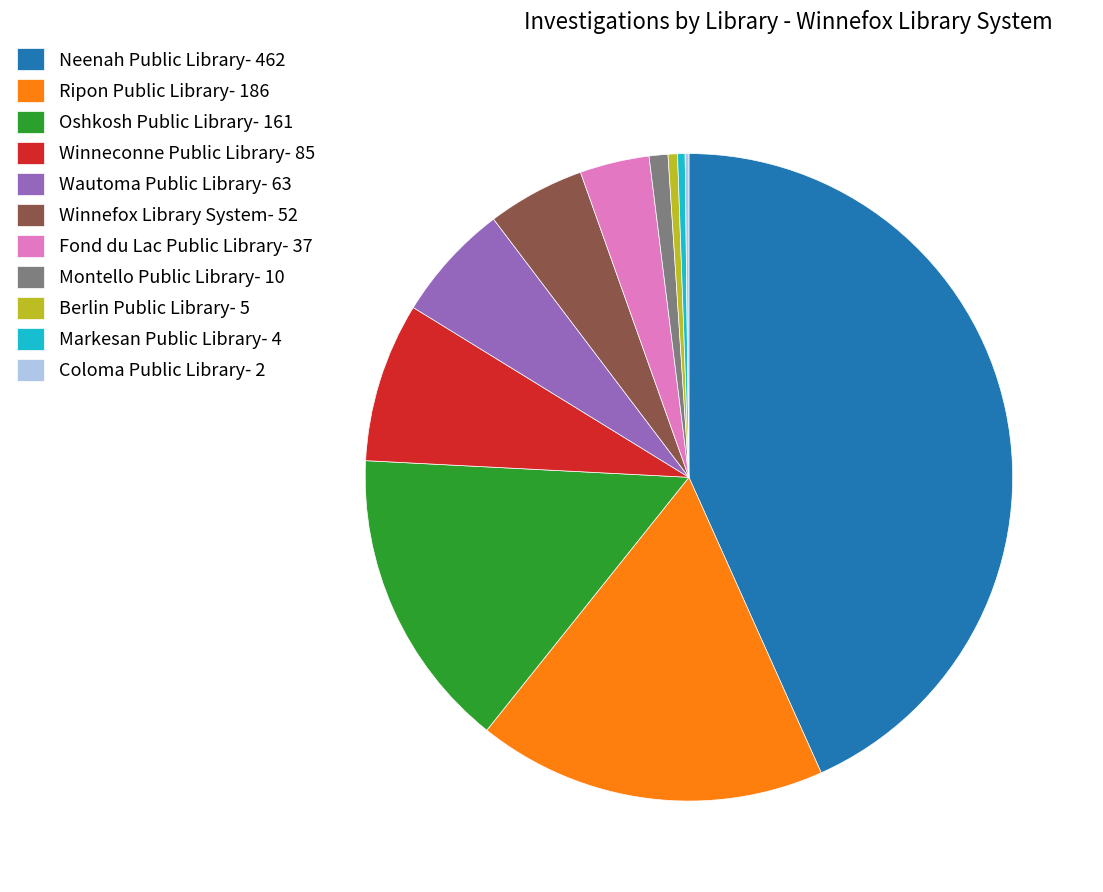

Do Markesan Public Library- 4 and Fond du Lac Public Library- 37 together represent more than half of the pie?

No